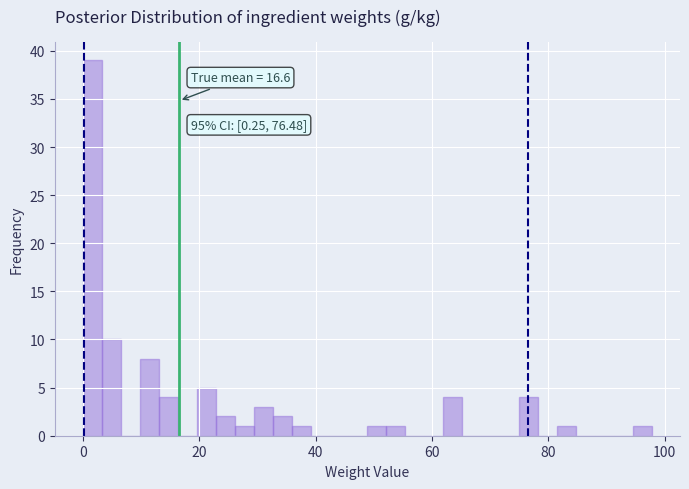

Read against the x-axis, roughly where is the centre of the tallest bar?

2